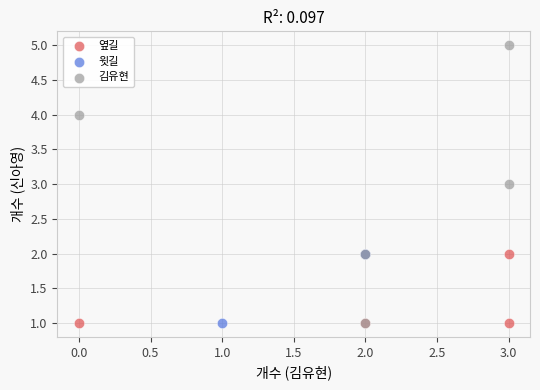

Which series has the widest spread of Y values?

김유현